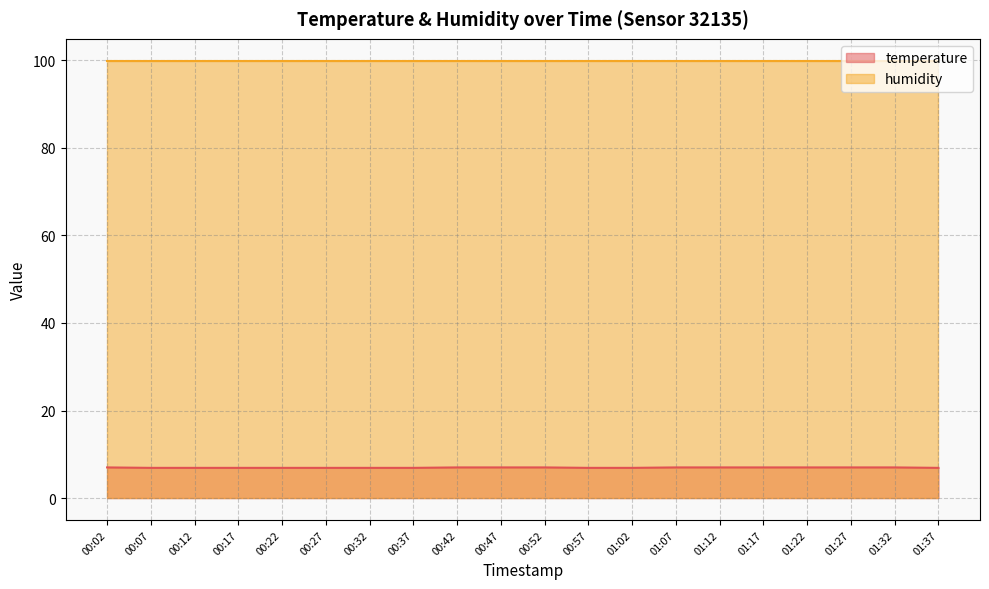

Does the chart display data point markers on the line(s)?

No